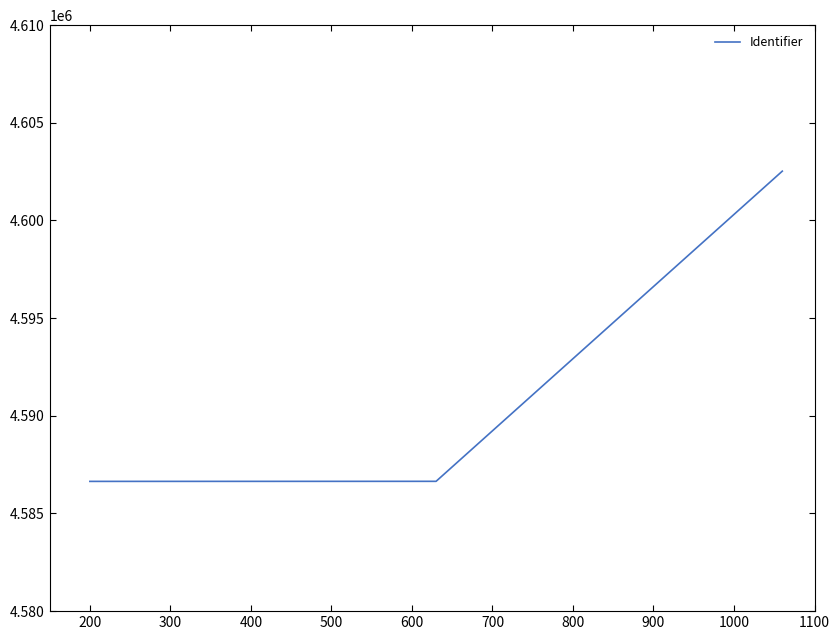

What is the difference between the maximum and minimum values?

15883